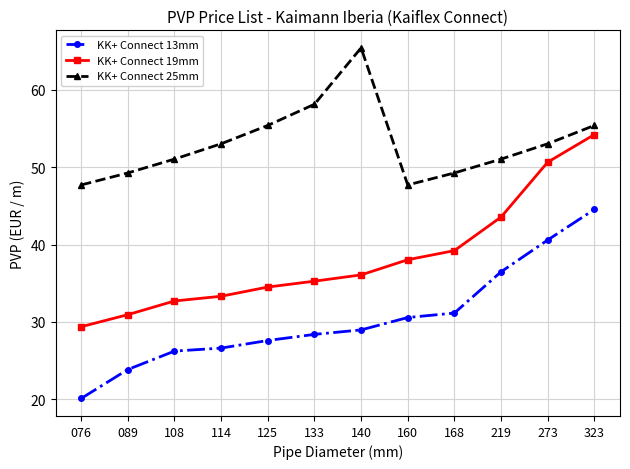

What is the minimum value for KK+ Connect 13mm?

20.1